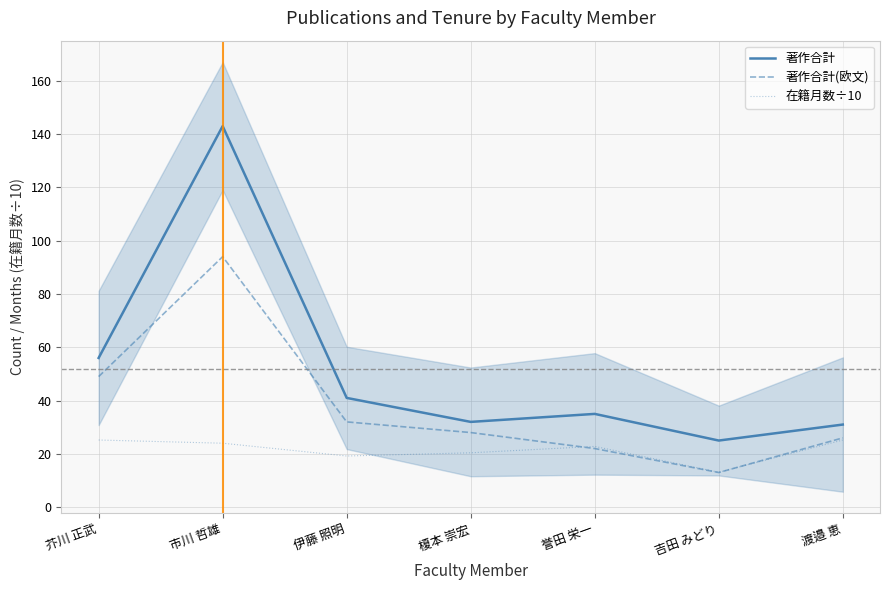

What is the spread (max minus min) of values at 市川 哲雄?

119.0